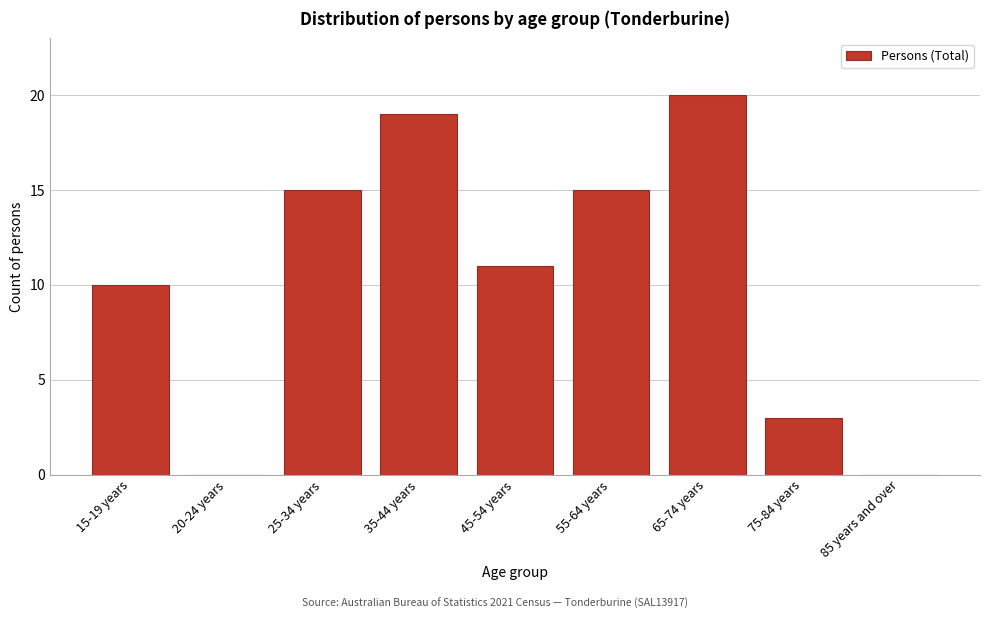

Reading left to right, list all the values displayed in this chart.

15-19 years=10	20-24 years=0	25-34 years=15	35-44 years=19	45-54 years=11	55-64 years=15	65-74 years=20	75-84 years=3	85 years and over=0